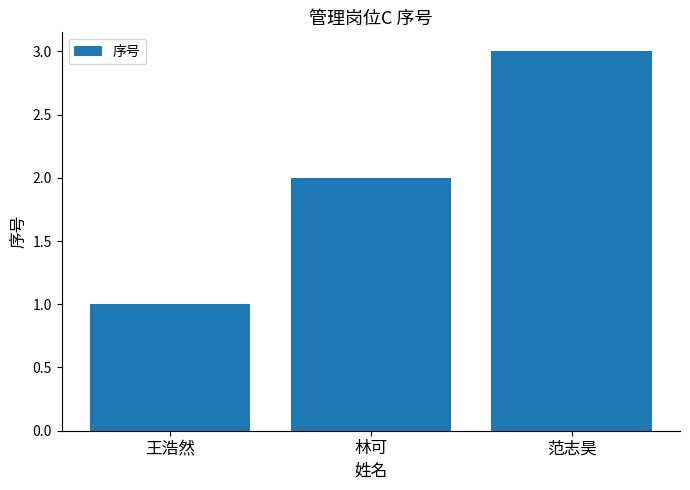

What is the sum of all values?

6